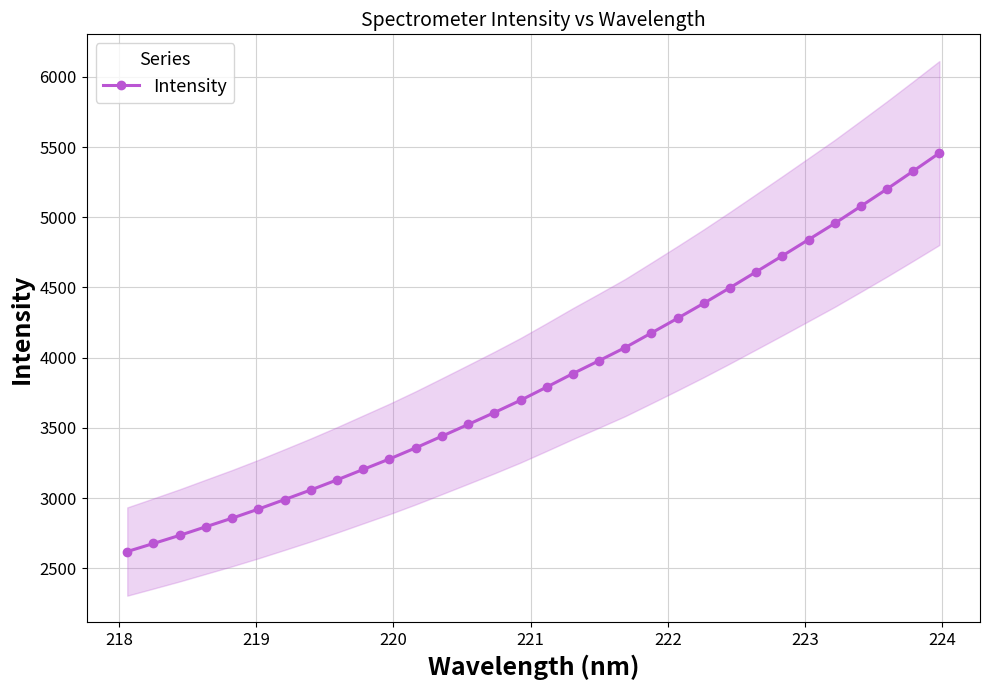

Does the chart have visible grid lines?

Yes